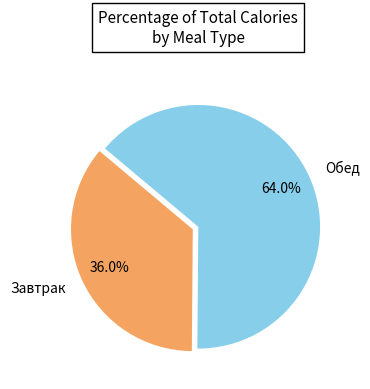

What is the smallest slice in the pie chart?

Завтрак